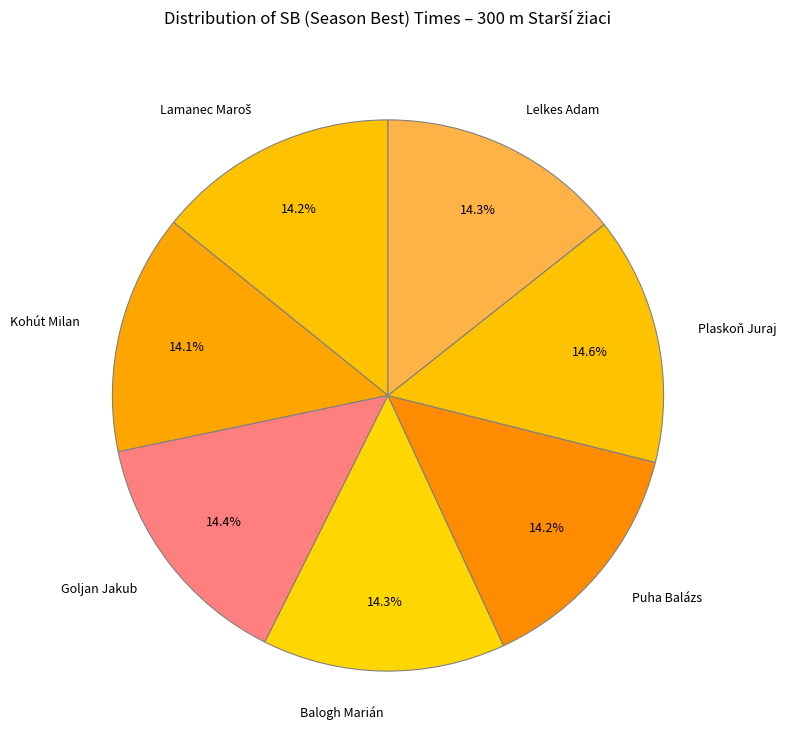

What percentage is the Lelkes Adam slice, to the nearest percent?

14%